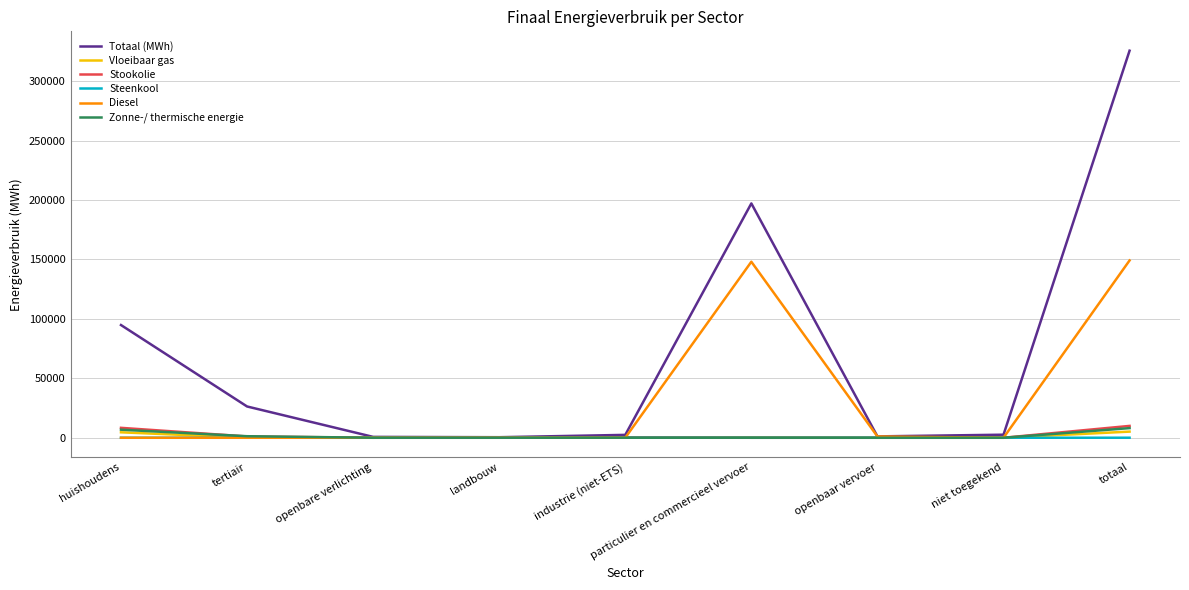

Which series has the widest spread of values?

Totaal (MWh)